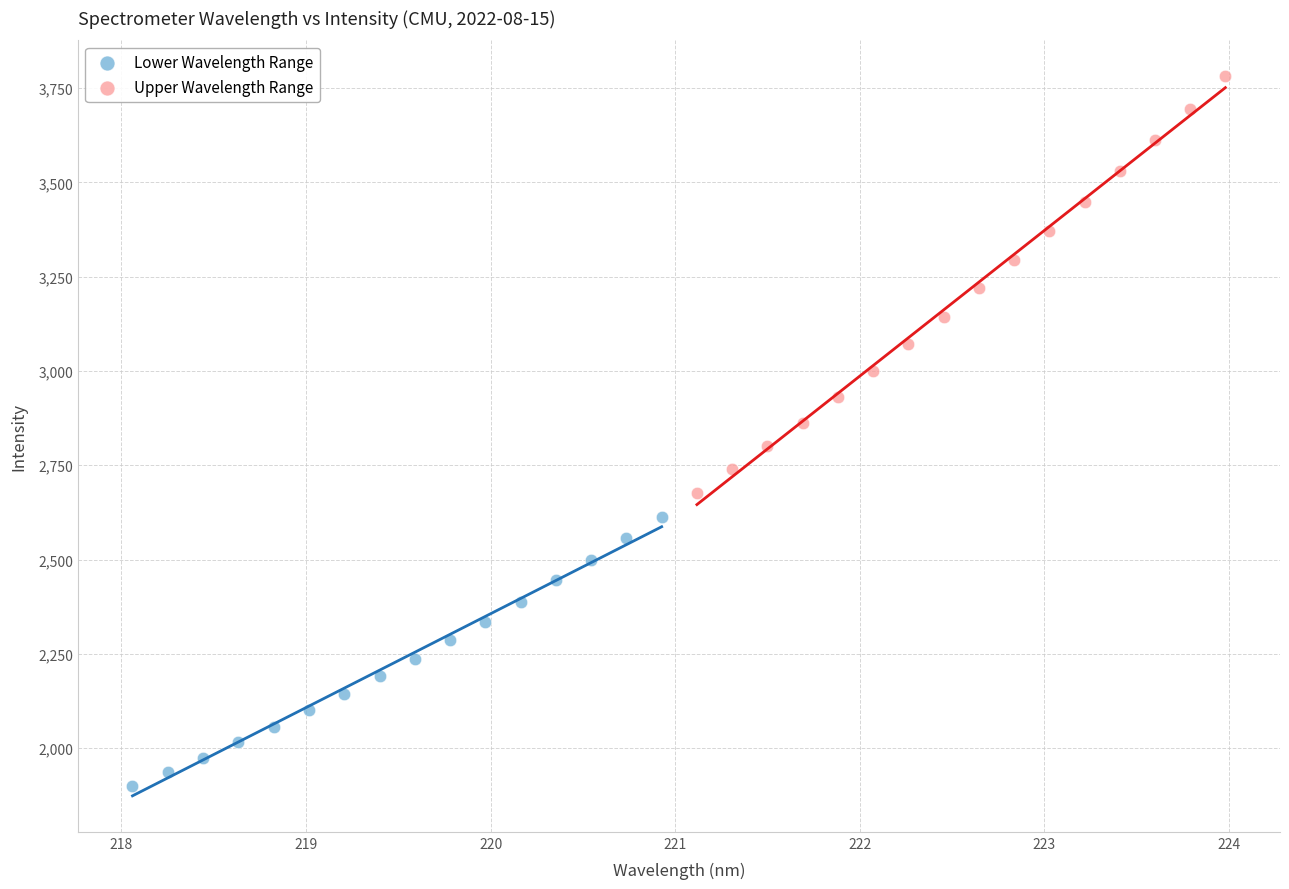

Which series has the widest spread of Y values?

Upper Wavelength Range